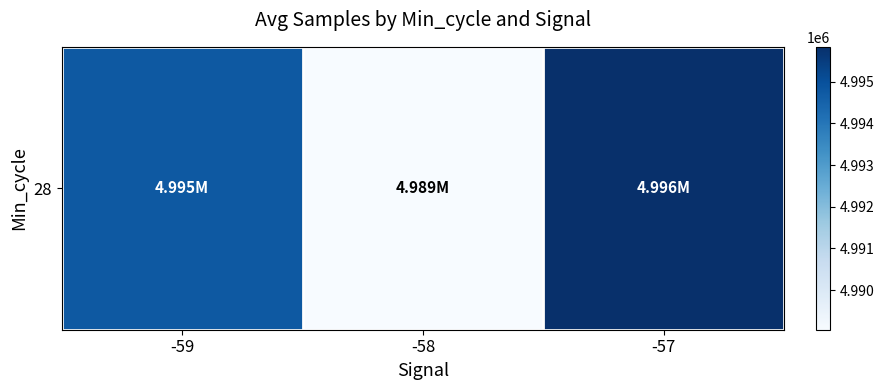

What value does the data have at -58?

4989053.9